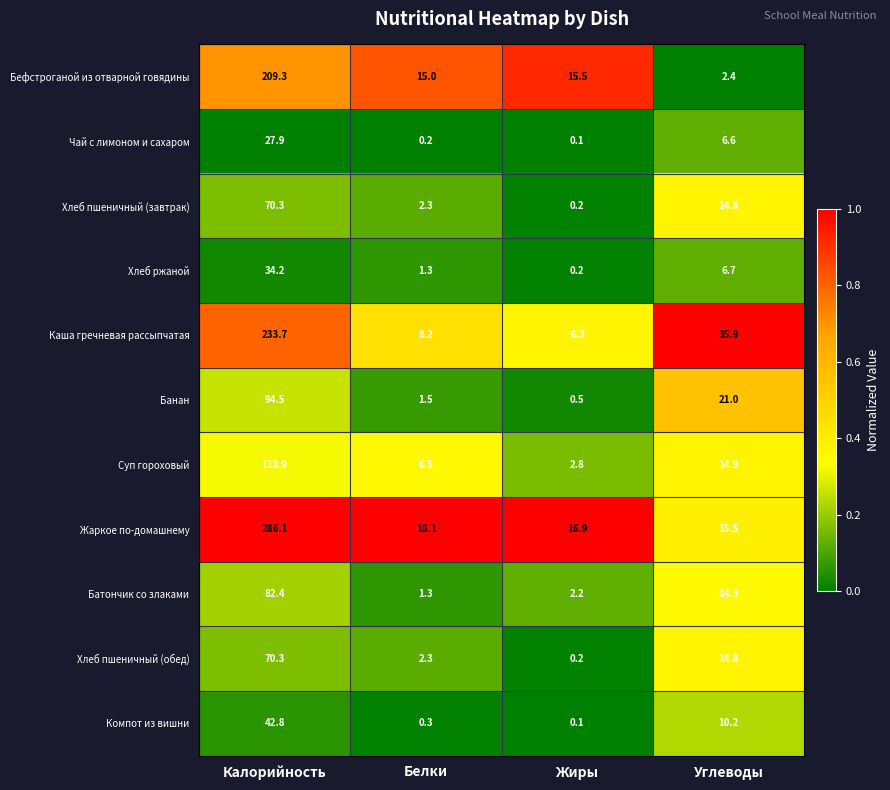

Which series has the largest total across all categories?

Жаркое по-домашнему